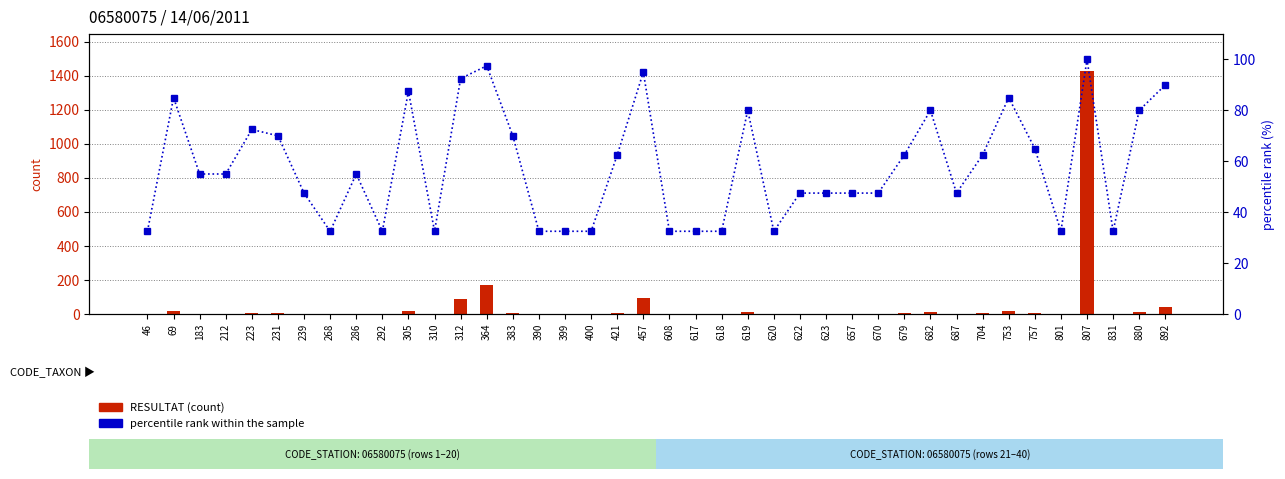

Reading left to right, extract all data points from this chart.

RESULTAT (count): 46=0.0	69=15.0	183=2.0	212=2.0	223=8.0	231=5.0	239=1.0	268=0.0	286=2.0	292=0.0	305=18.0	310=0.0	312=90.0	364=170.0	383=5.0	390=0.0	399=0.0	400=0.0	421=3.0	457=95.0	608=0.0	617=0.0	618=0.0	619=9.0	620=0.0	622=1.0	623=1.0	657=1.0	670=1.0	679=3.0	682=9.0	687=1.0	704=3.0	753=15.0	757=4.0	801=0.0	807=1430.0	831=0.0	880=9.0	892=43.0
percentile rank within the sample: 46=32.5	69=85.0	183=55.0	212=55.0	223=72.5	231=70.0	239=47.5	268=32.5	286=55.0	292=32.5	305=87.5	310=32.5	312=92.5	364=97.5	383=70.0	390=32.5	399=32.5	400=32.5	421=62.5	457=95.0	608=32.5	617=32.5	618=32.5	619=80.0	620=32.5	622=47.5	623=47.5	657=47.5	670=47.5	679=62.5	682=80.0	687=47.5	704=62.5	753=85.0	757=65.0	801=32.5	807=100.0	831=32.5	880=80.0	892=90.0